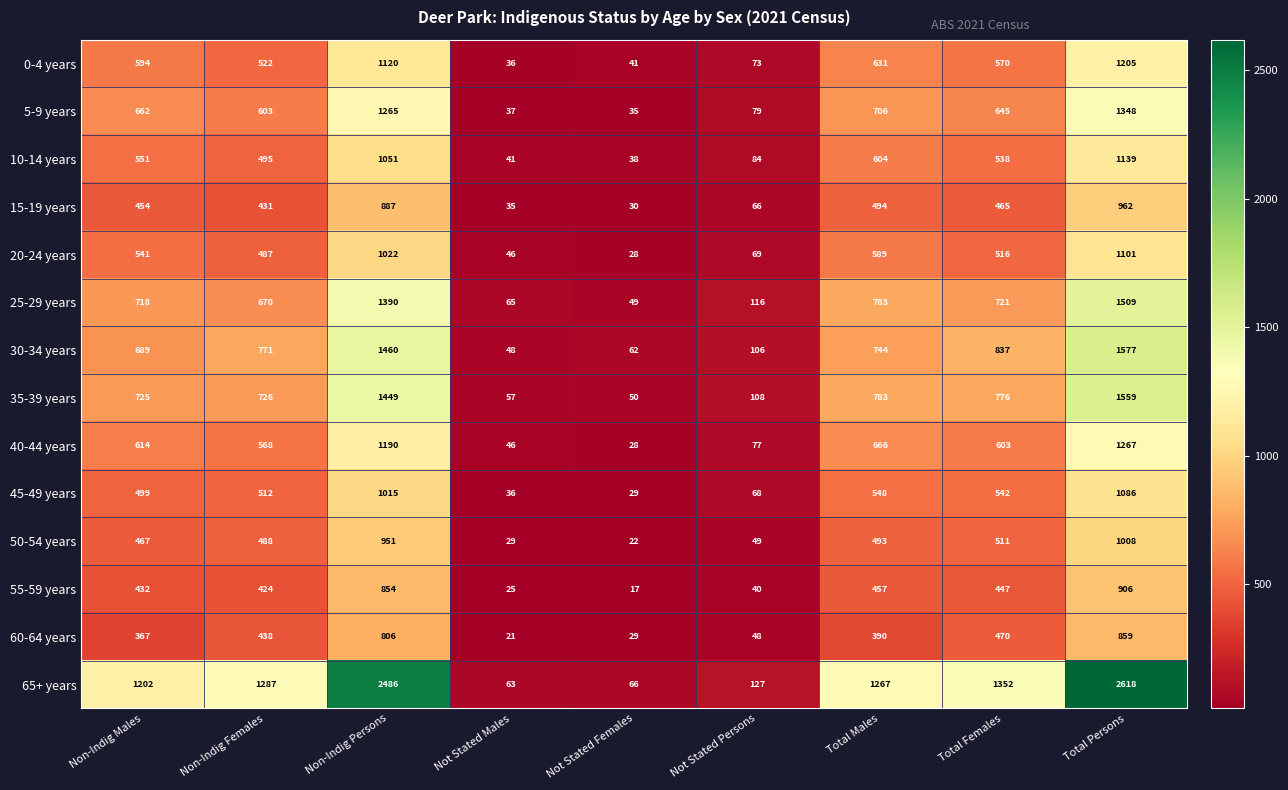

Rank the series by their maximum value, from lowest to highest.

60-64 years, 55-59 years, 15-19 years, 50-54 years, 45-49 years, 20-24 years, 10-14 years, 0-4 years, 40-44 years, 5-9 years, 25-29 years, 35-39 years, 30-34 years, 65+ years